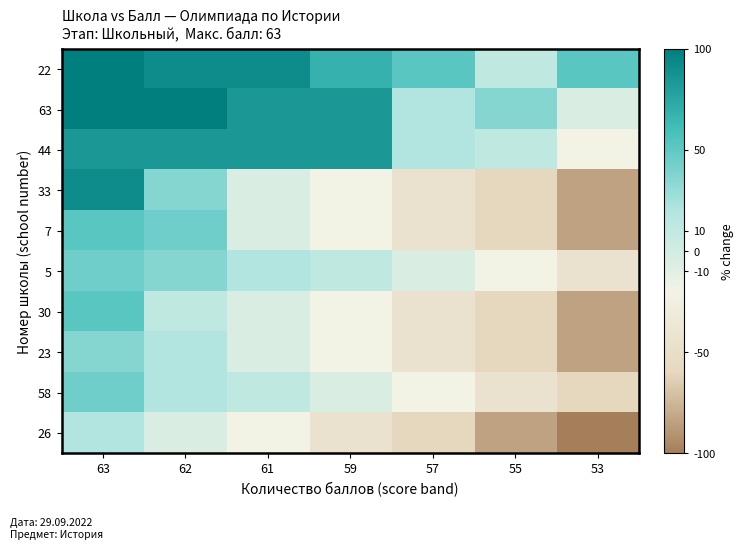

Reading right to left, extract all data points from this chart.

22: 53=52	55=12	57=52	59=68	61=92	62=92	63=100
63: 53=-4	55=36	57=20	59=84	61=84	62=100	63=100
44: 53=-20	55=12	57=20	59=84	61=84	62=84	63=84
33: 53=-84	55=-60	57=-44	59=-20	61=-4	62=36	63=92
7: 53=-84	55=-60	57=-44	59=-20	61=-4	62=44	63=52
5: 53=-44	55=-20	57=-4	59=12	61=20	62=36	63=44
30: 53=-84	55=-60	57=-44	59=-20	61=-4	62=12	63=52
23: 53=-84	55=-60	57=-44	59=-20	61=-4	62=20	63=36
58: 53=-60	55=-44	57=-20	59=-4	61=12	62=20	63=44
26: 53=-100	55=-84	57=-60	59=-44	61=-20	62=-4	63=20